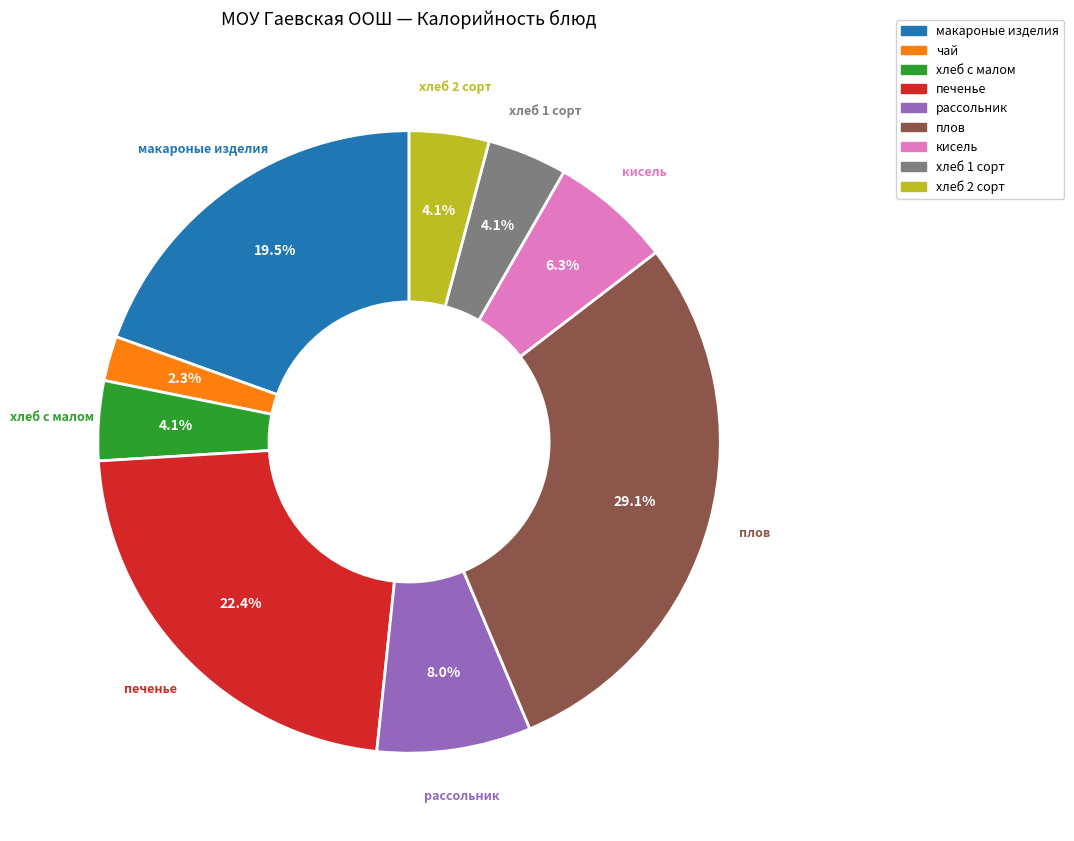

The хлеб 1 сорт slice represents 4% of the pie. True or false?

True